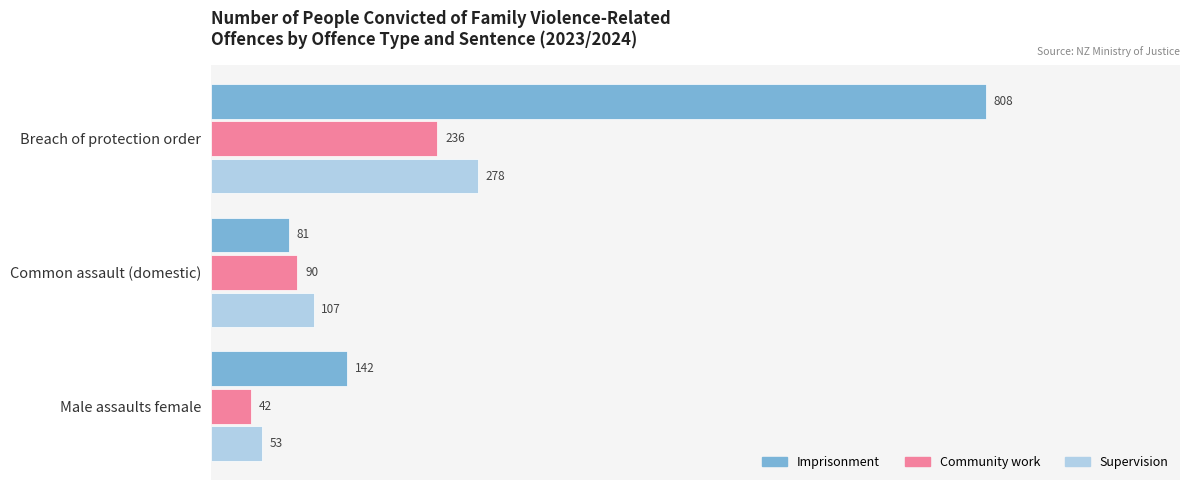

At which label is Imprisonment closest to 444?

Male assaults female